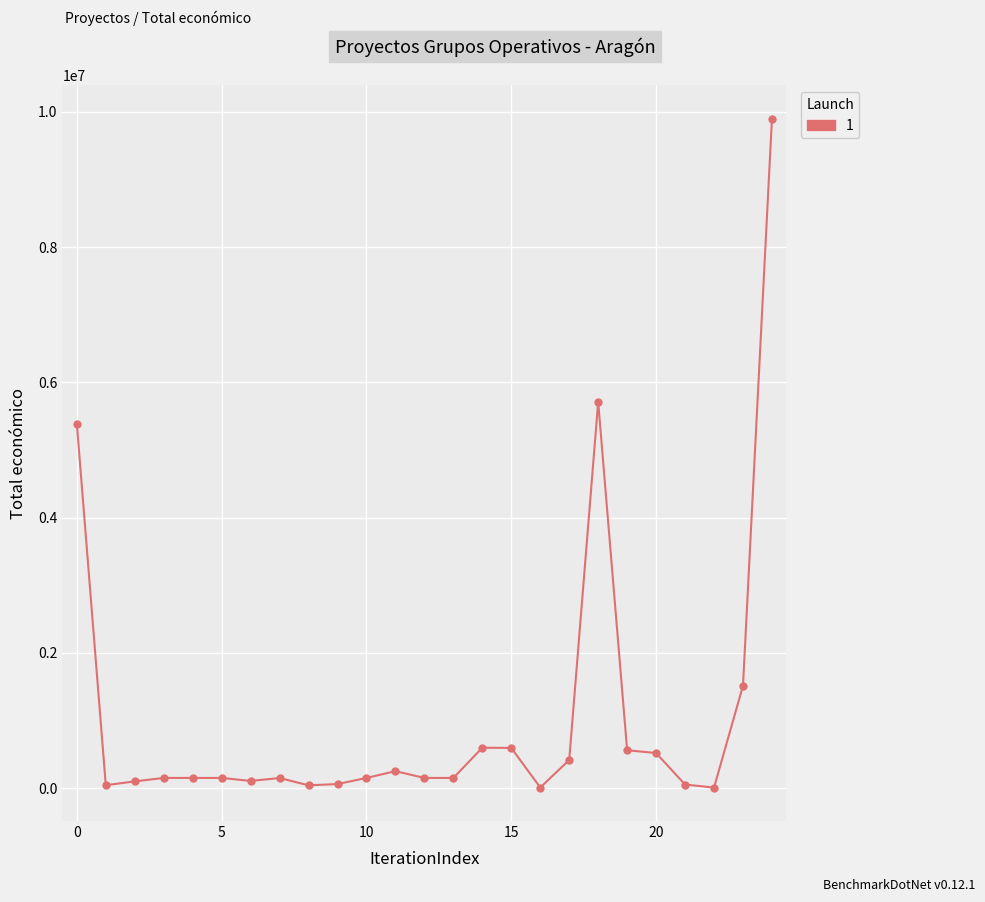

True or false: there are more than 2 points higher than both neighbors.

True